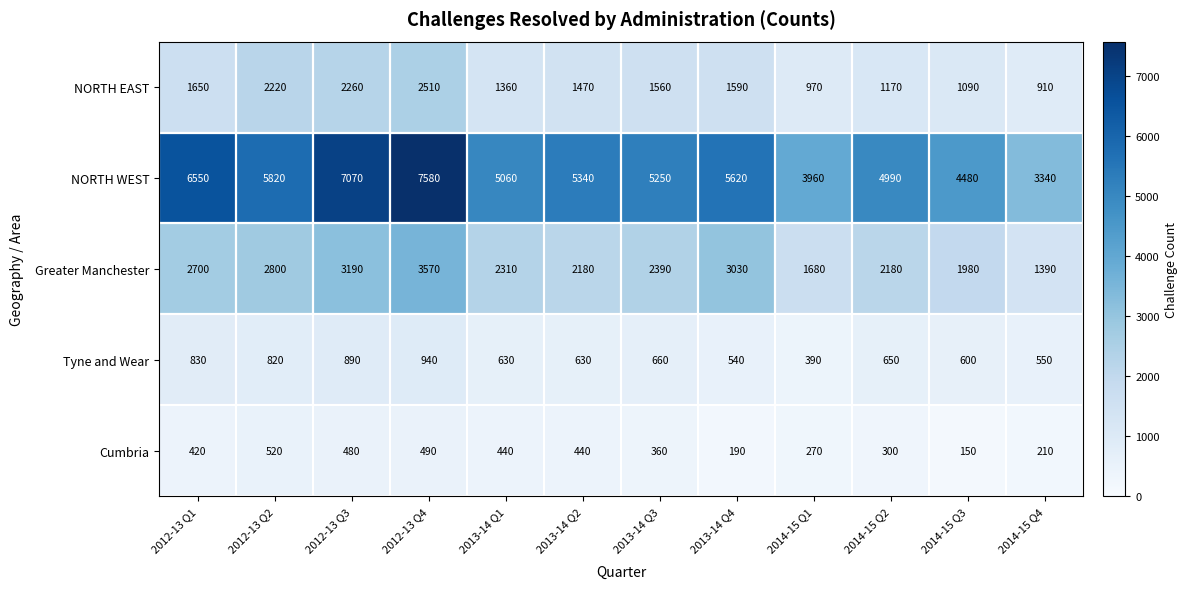

What is the total value across all series at 2012-13 Q1?

12150